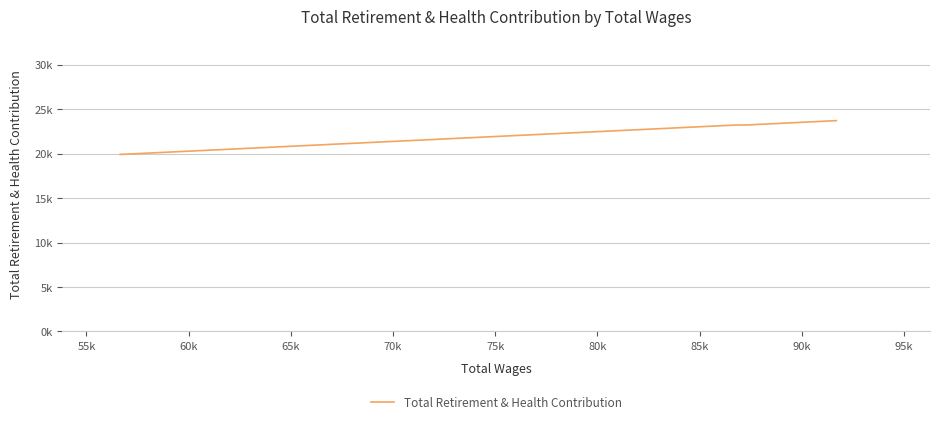

Count the values in the range 23222 to 23717.

3